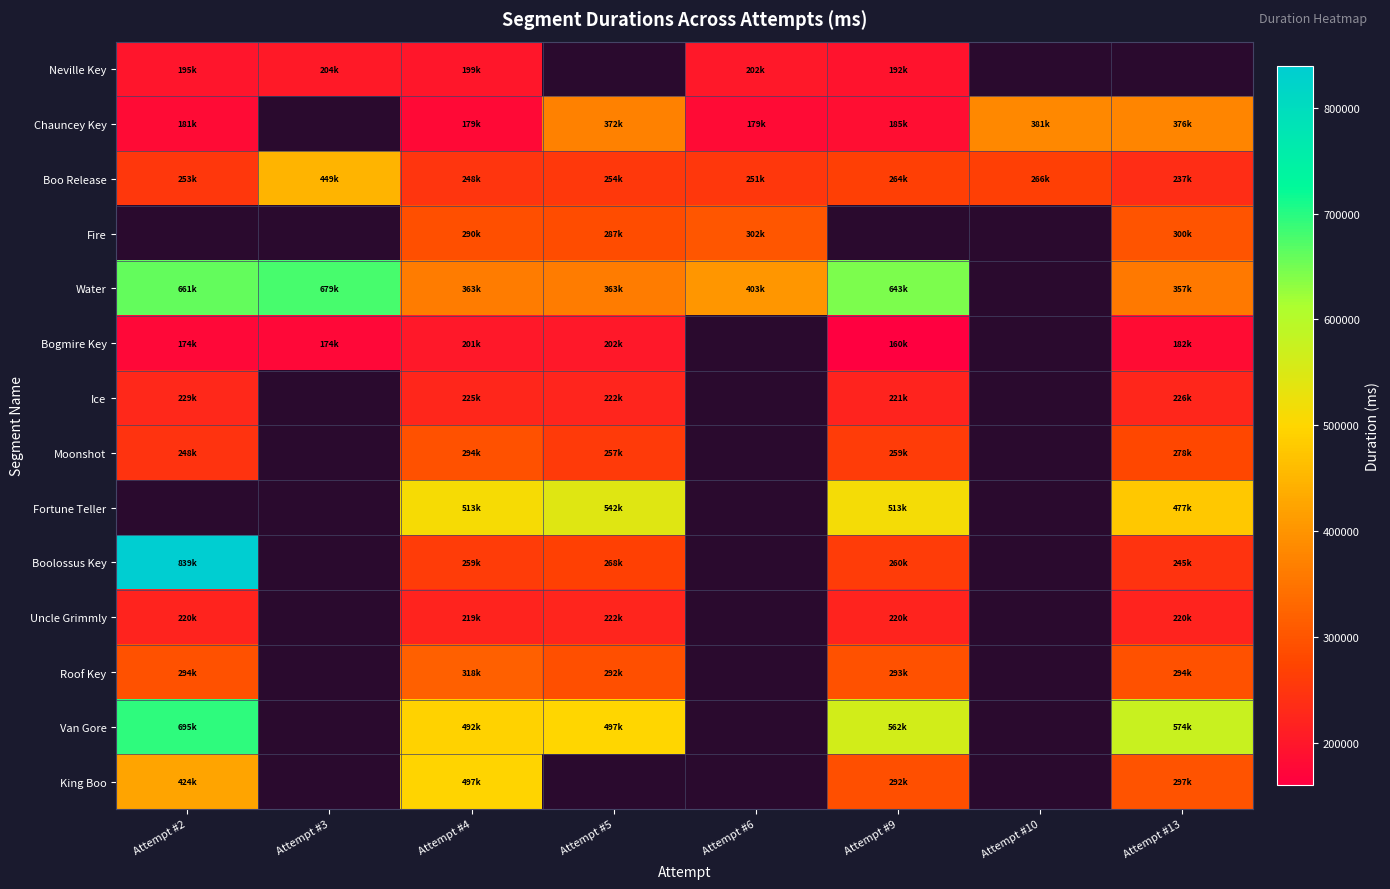

At which label does Boo Release first exceed 254071?

Attempt #3